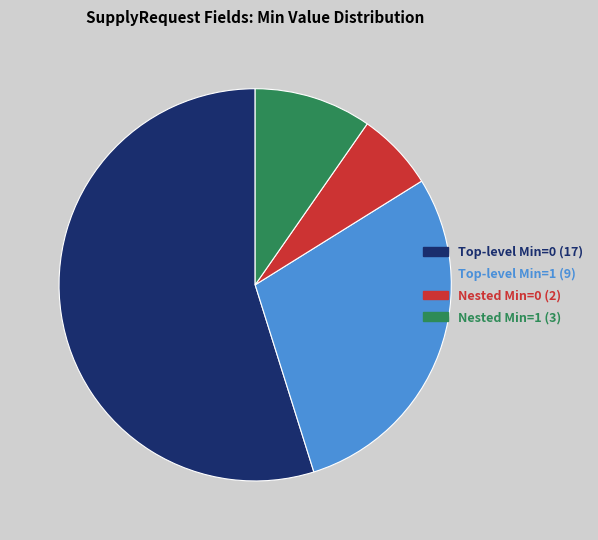

Which category has the smallest portion of the pie?

Nested Min=0 (2)